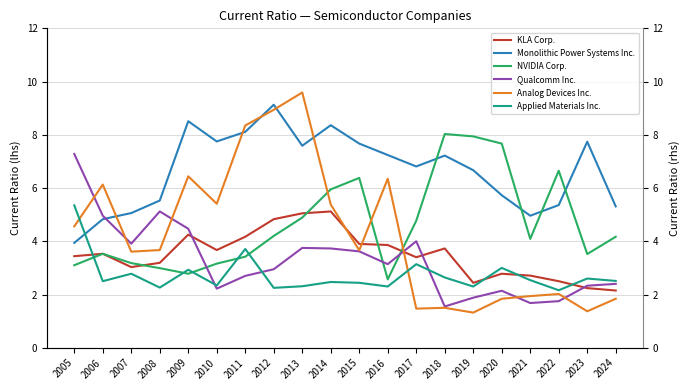

At how many categories does at least one series exceed 4?

20